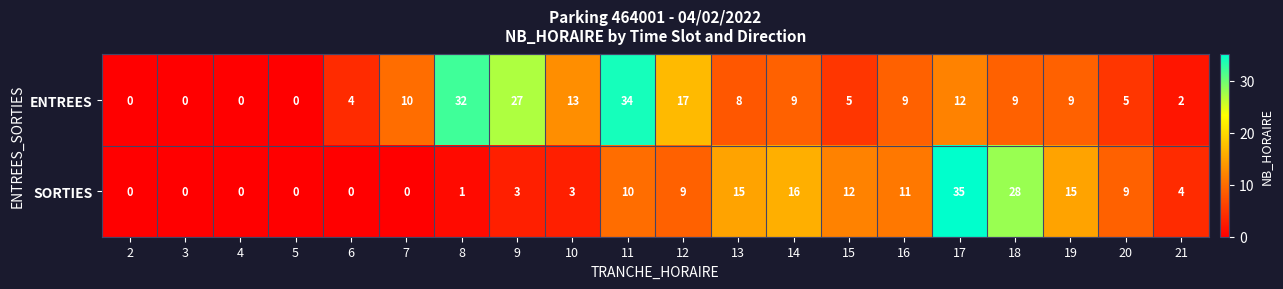

What is the maximum value for SORTIES?

35